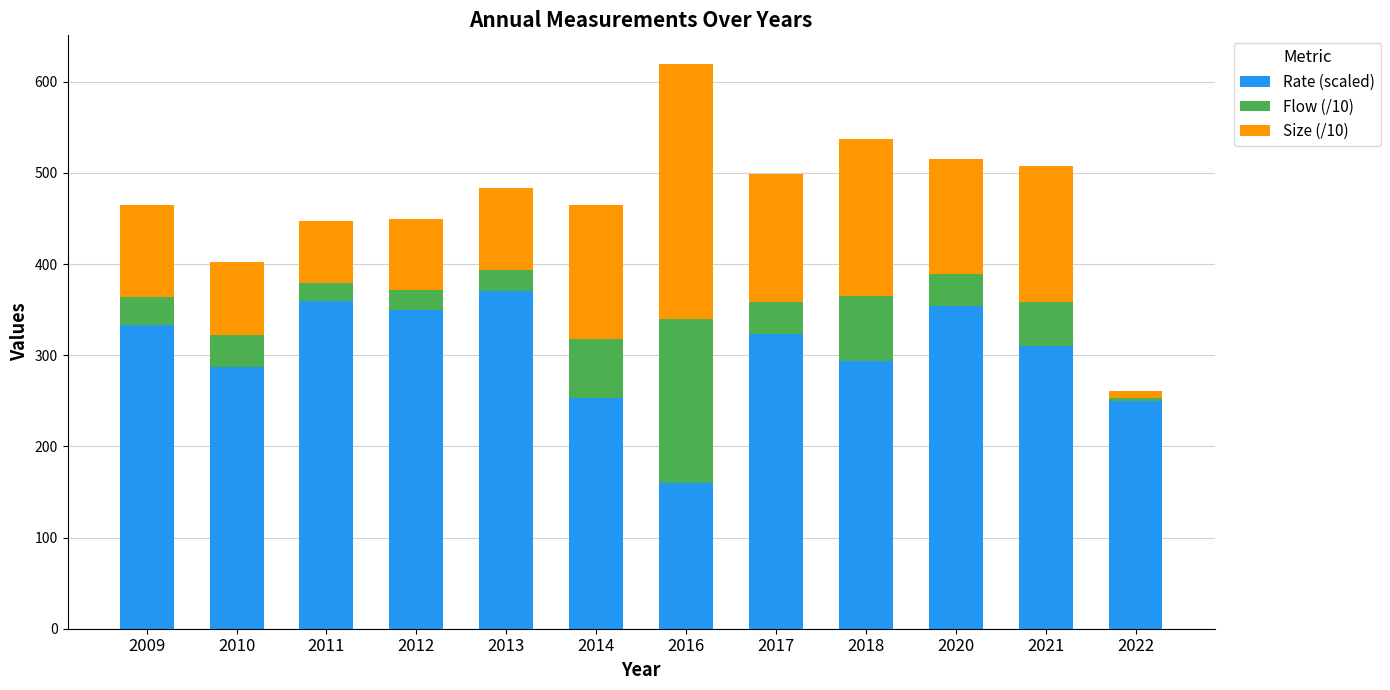

Read the Rate (scaled) value at 2013.

370.0